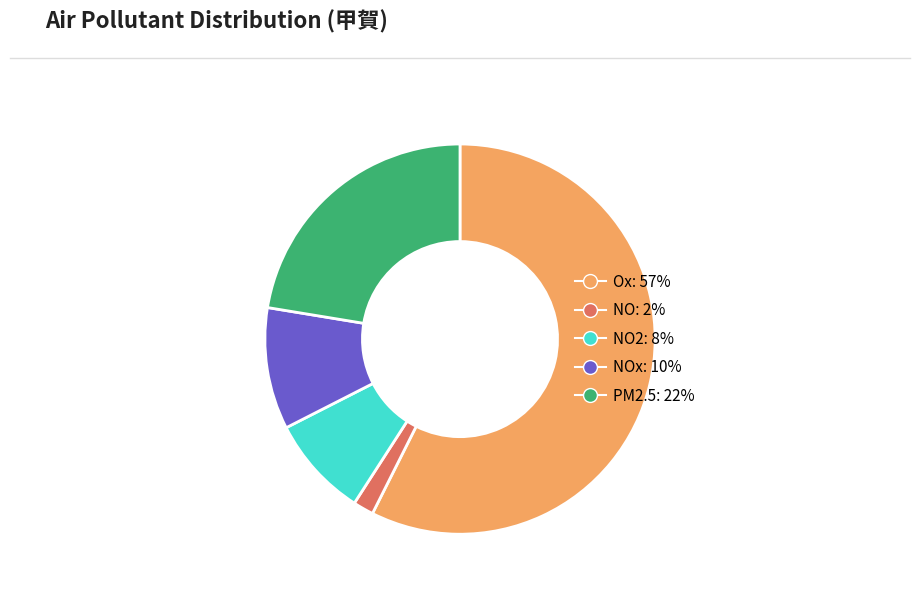

Does any single category account for the majority?

Yes